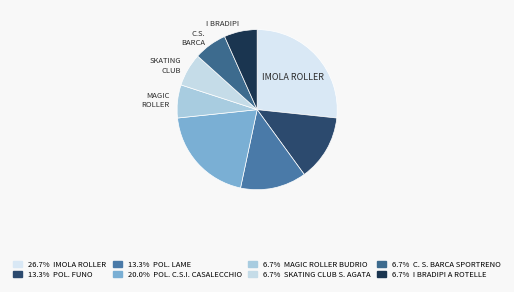

What is the largest slice in the pie chart?

IMOLA ROLLER